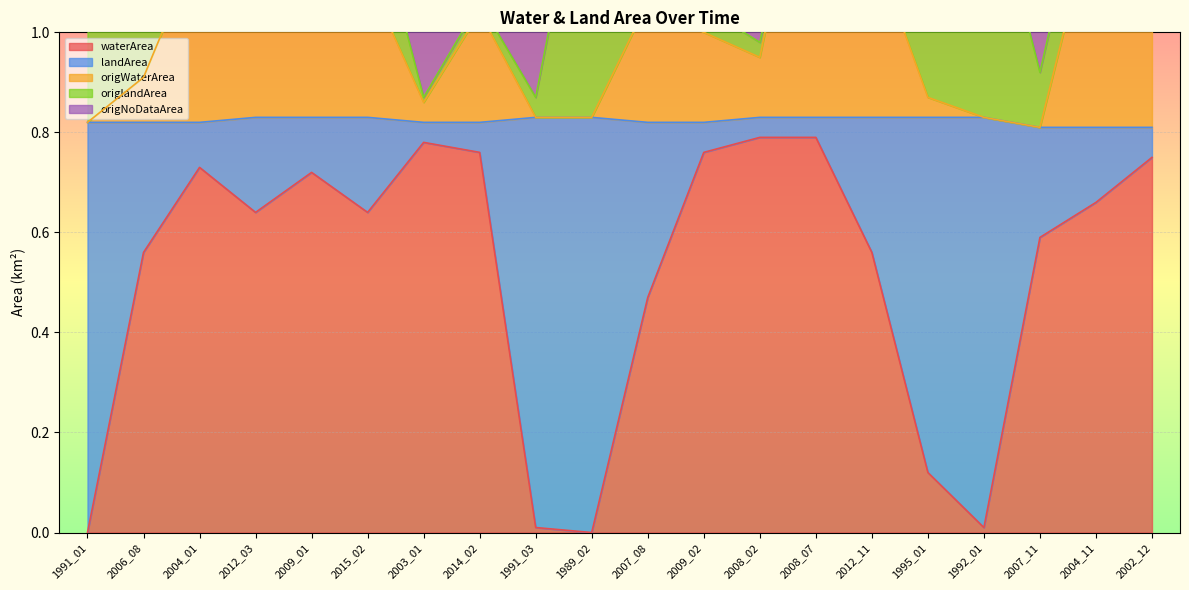

Is it true that waterArea equals -0.4 at 1991_01?

False